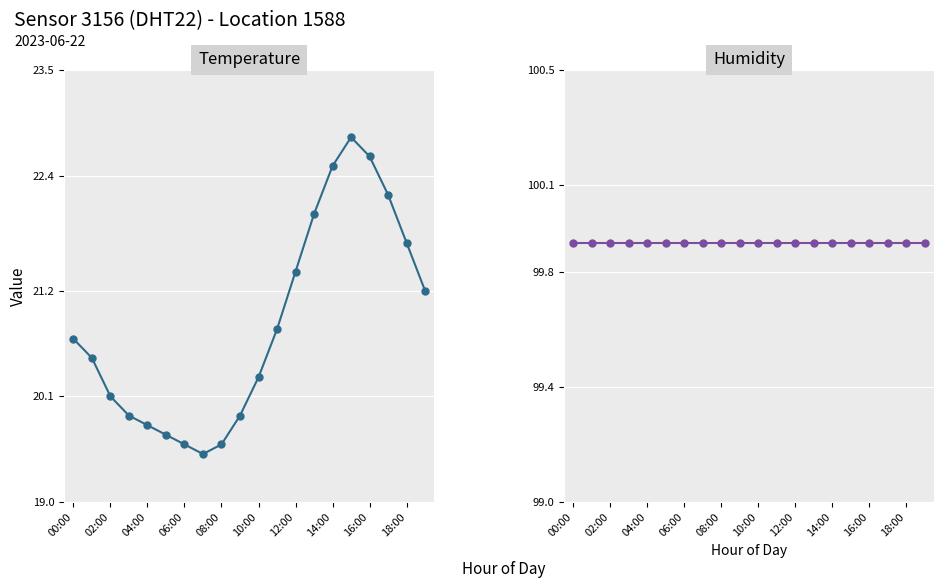

Which series has the largest total across all categories?

humidity